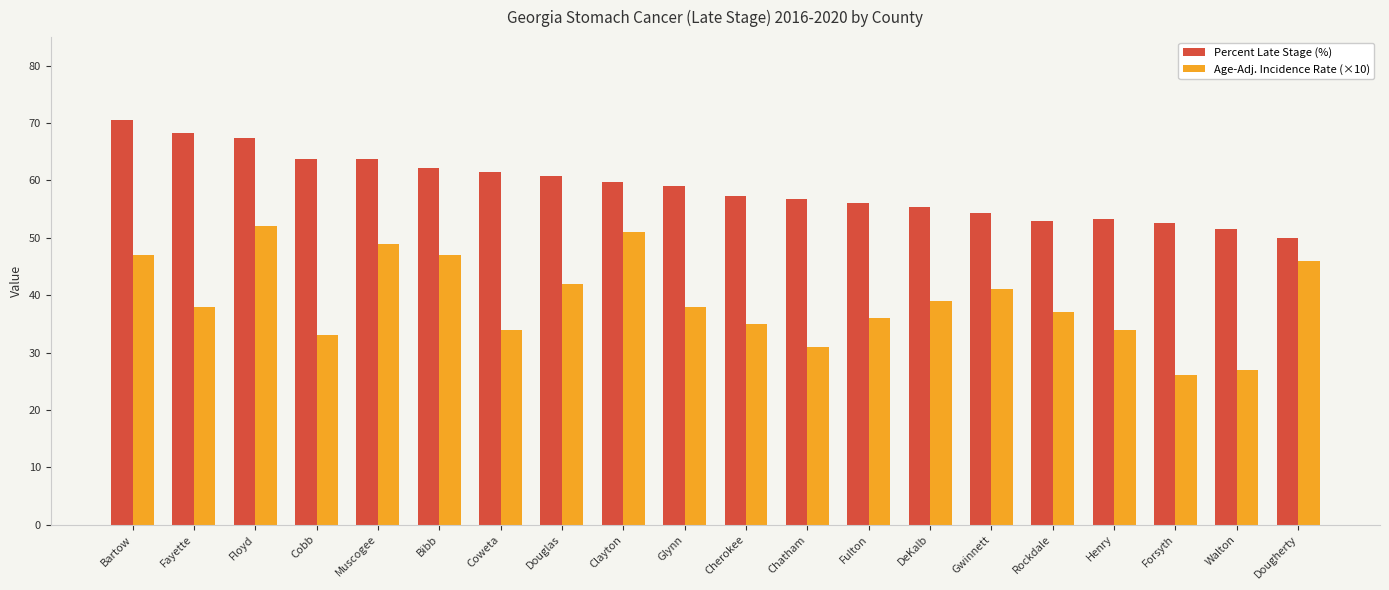

Are the bars horizontal?

No